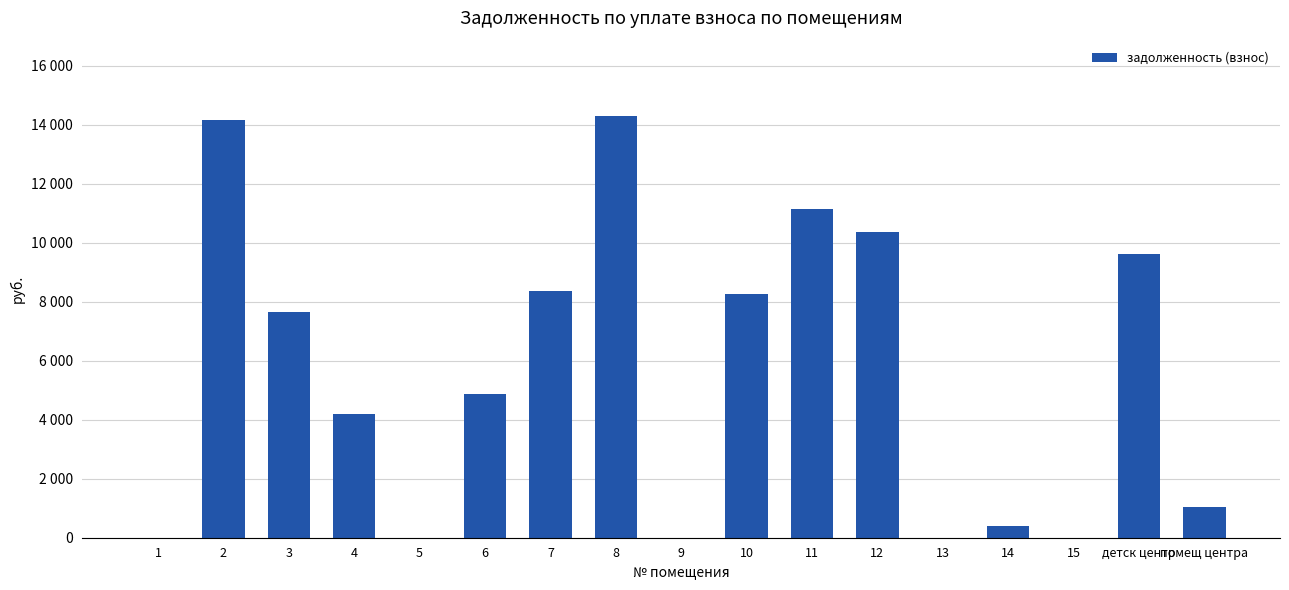

Which has a higher value, 2 or 12?

2